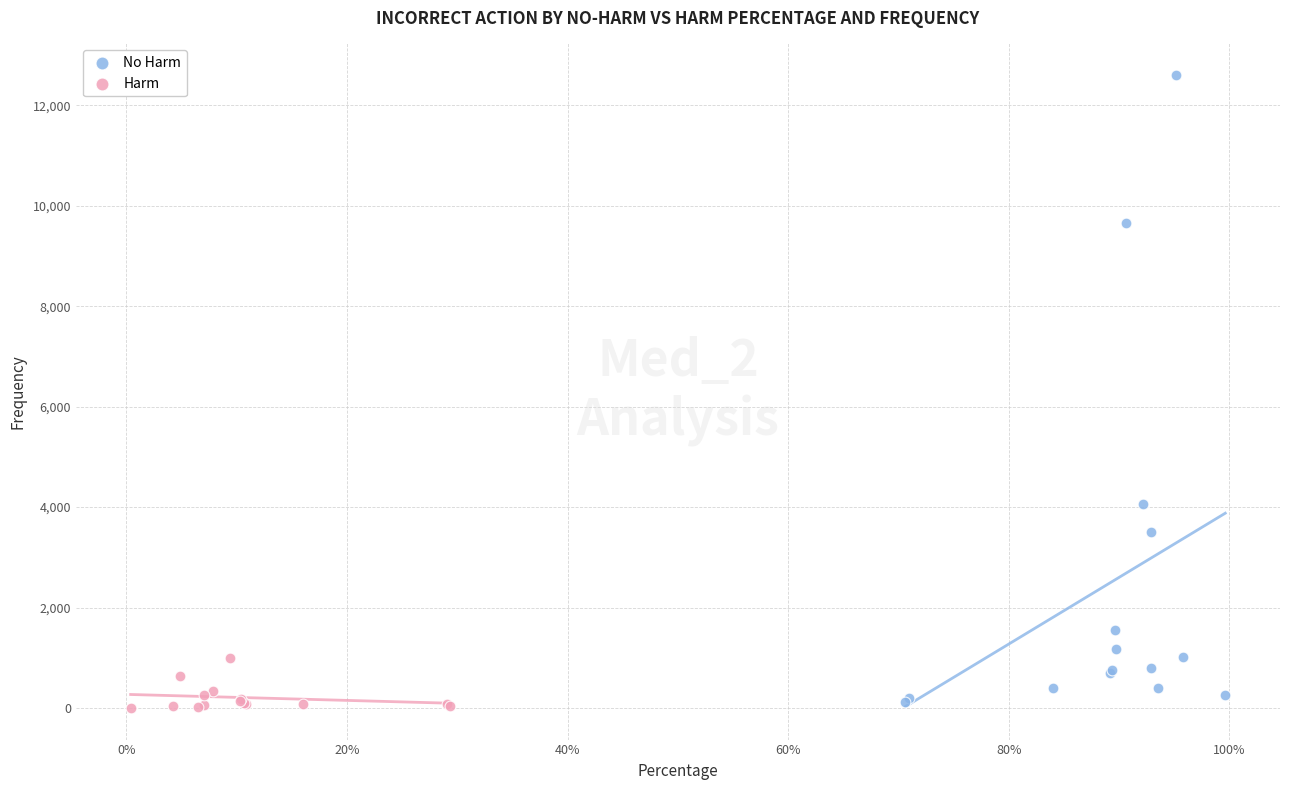

Which series has the widest spread of Y values?

No Harm